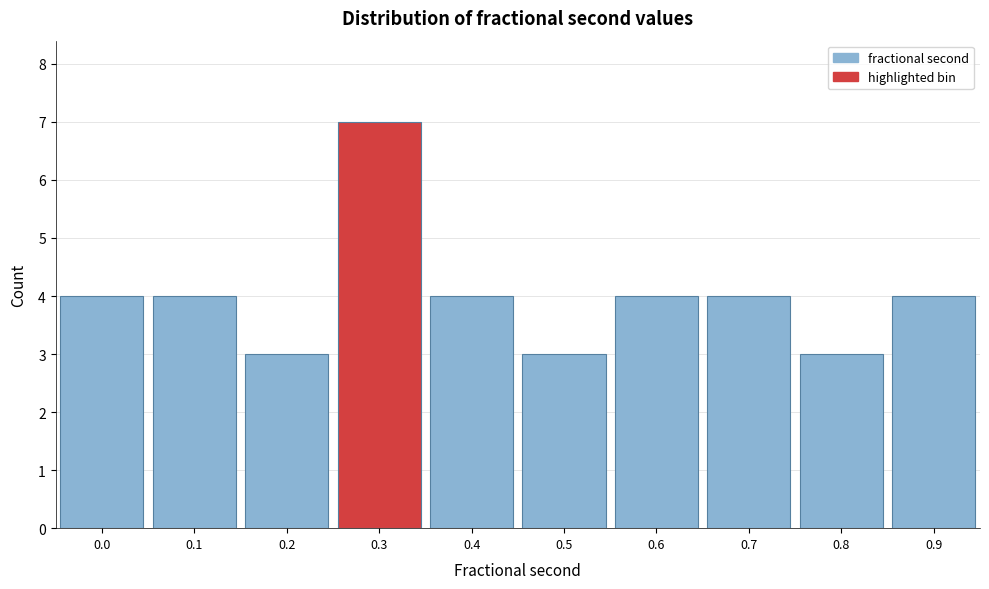

Reading left to right, extract all data points from this chart.

4	4	3	7	4	3	4	4	3	4